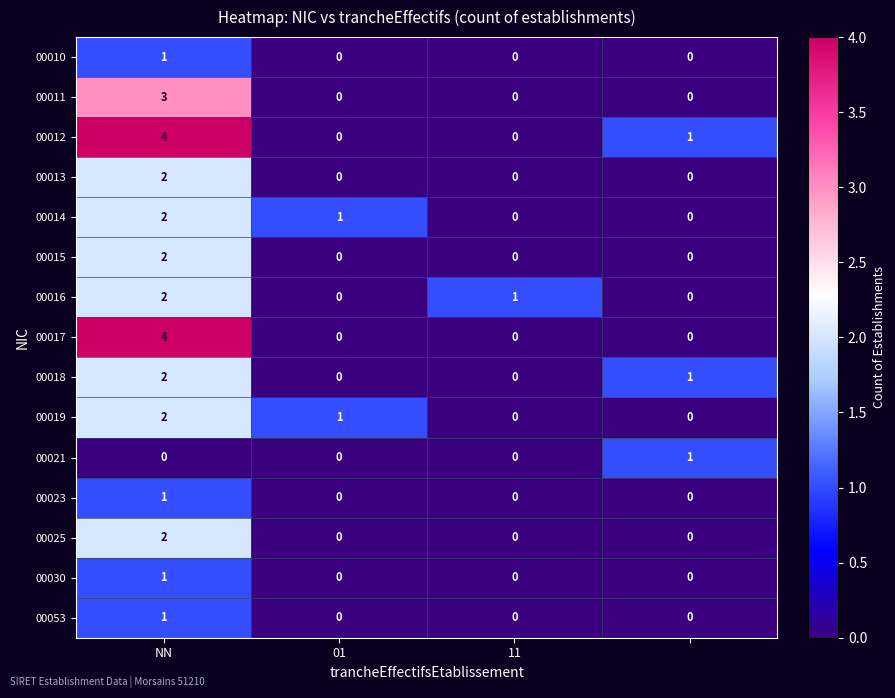

How many 00018 values are between 0 and 2?

4